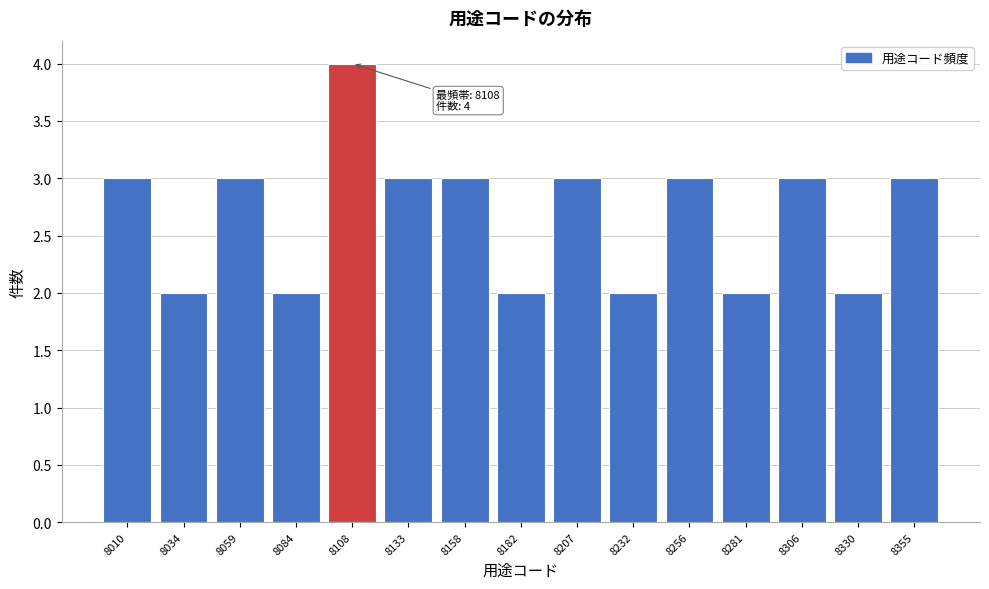

Reading left to right, transcribe all the data shown in this chart.

8010=3	8034=2	8059=3	8084=2	8108=4	8133=3	8158=3	8182=2	8207=3	8232=2	8256=3	8281=2	8306=3	8330=2	8355=3